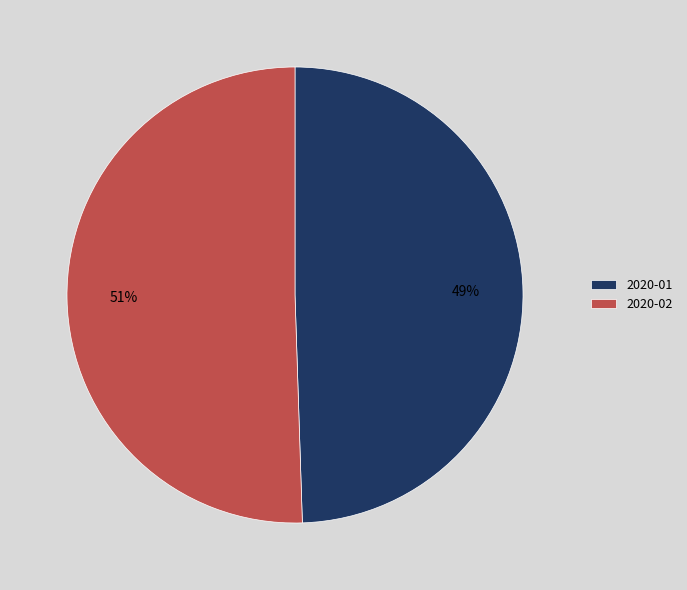

What is the smallest slice in the pie chart?

2020-01